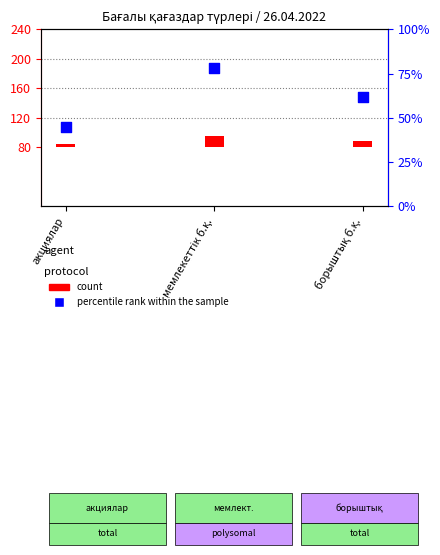

Between борыштық б.қ. and мемлекеттік б.қ., which is larger?

мемлекеттік б.қ.